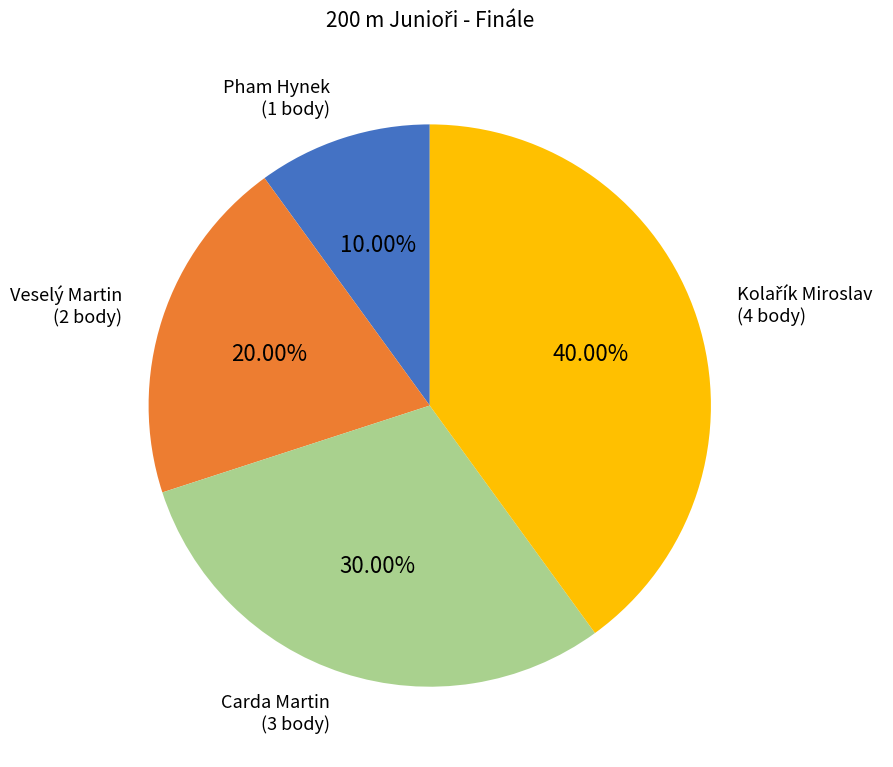

How many slices are in this pie chart?

4